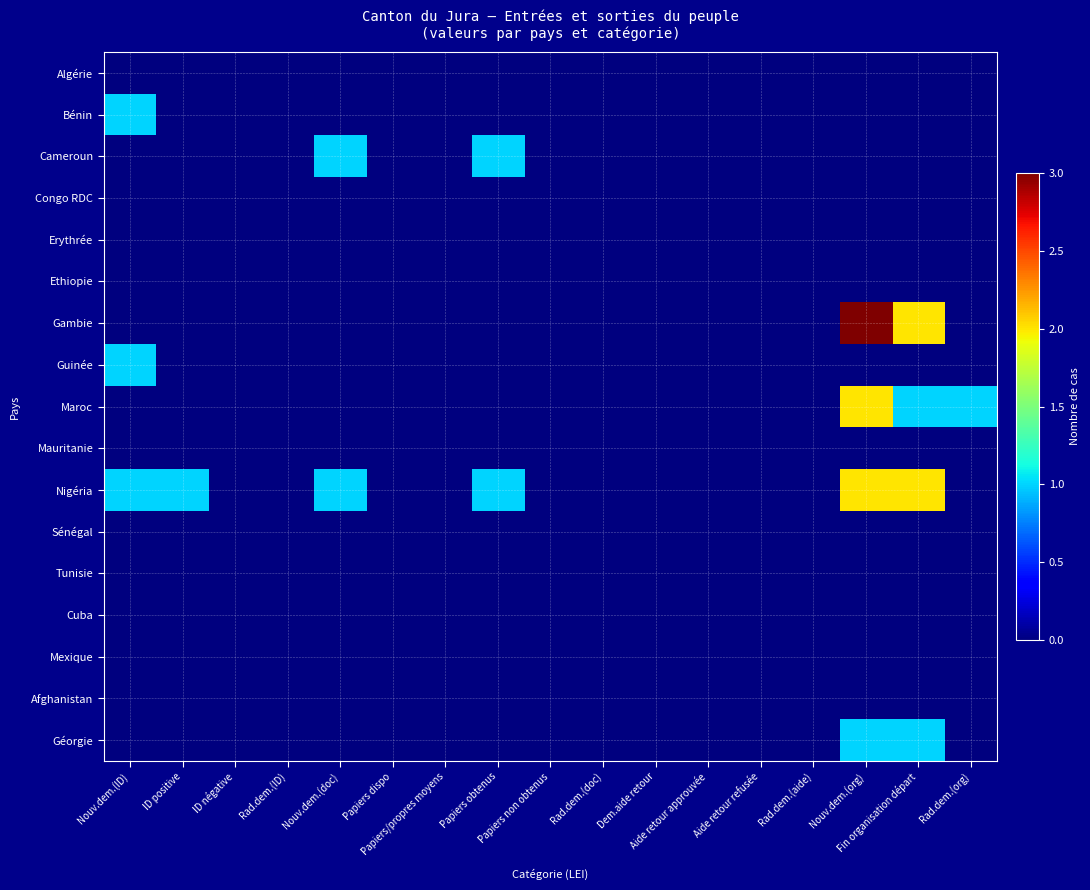

Which label corresponds to the largest value in the chart?

Nouv.dem.(org)